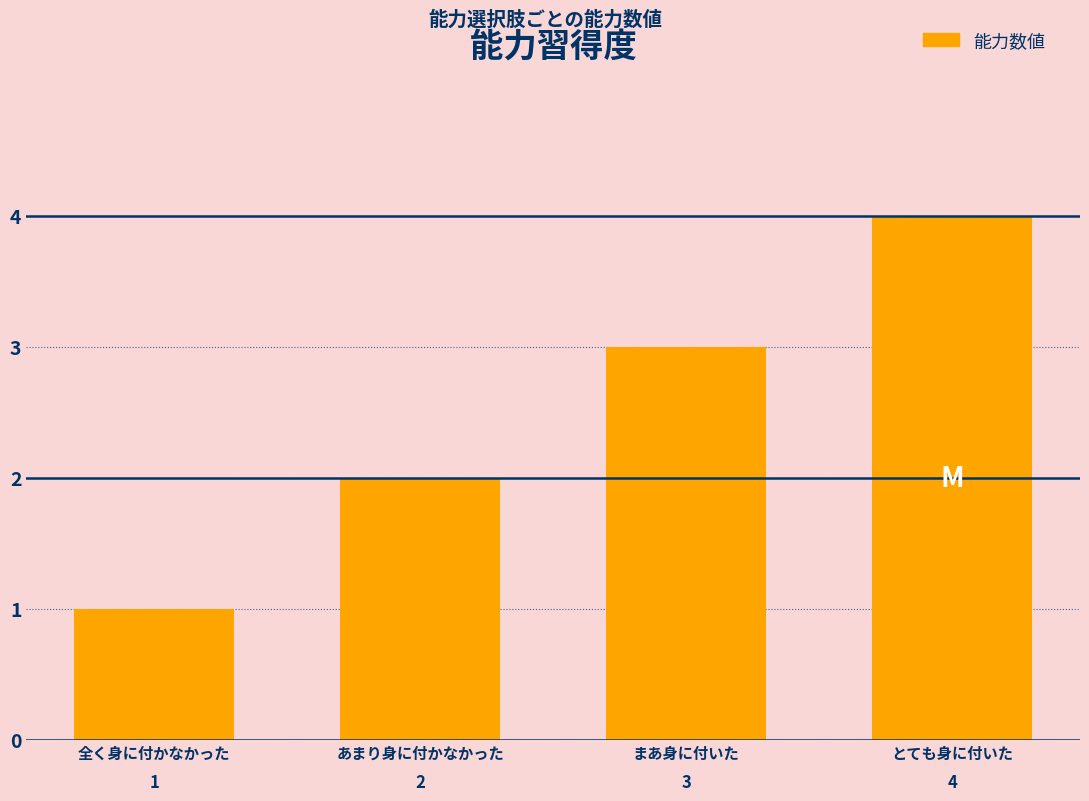

What value does the data have at まあ身に付いた?

3